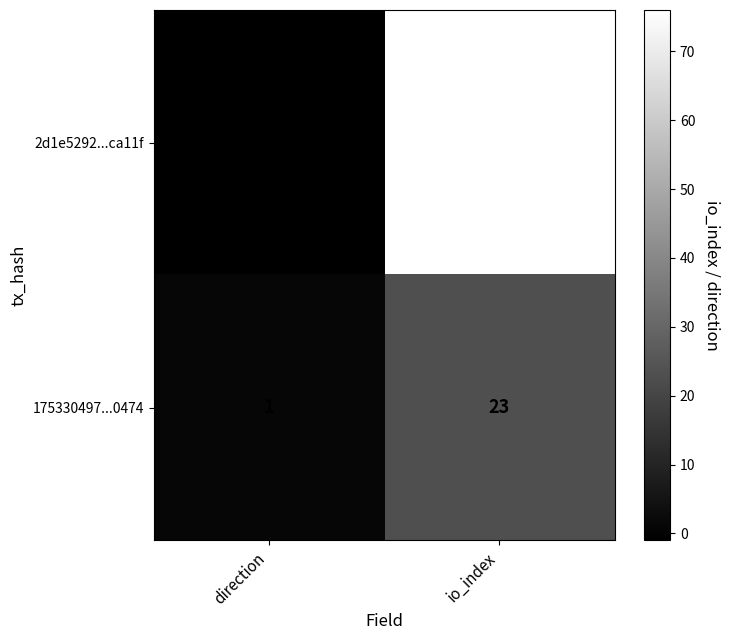

Reading left to right, transcribe all the data shown in this chart.

2d1e5292...ca11f: -1	76
175330497...0474: 1	23